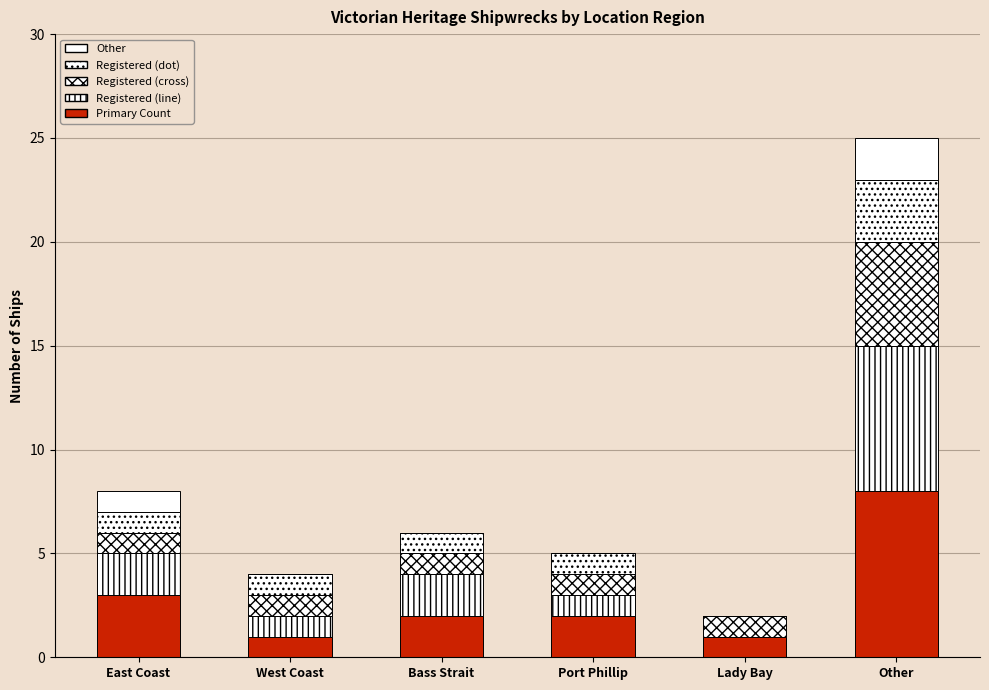

What position from the left is West Coast?

2